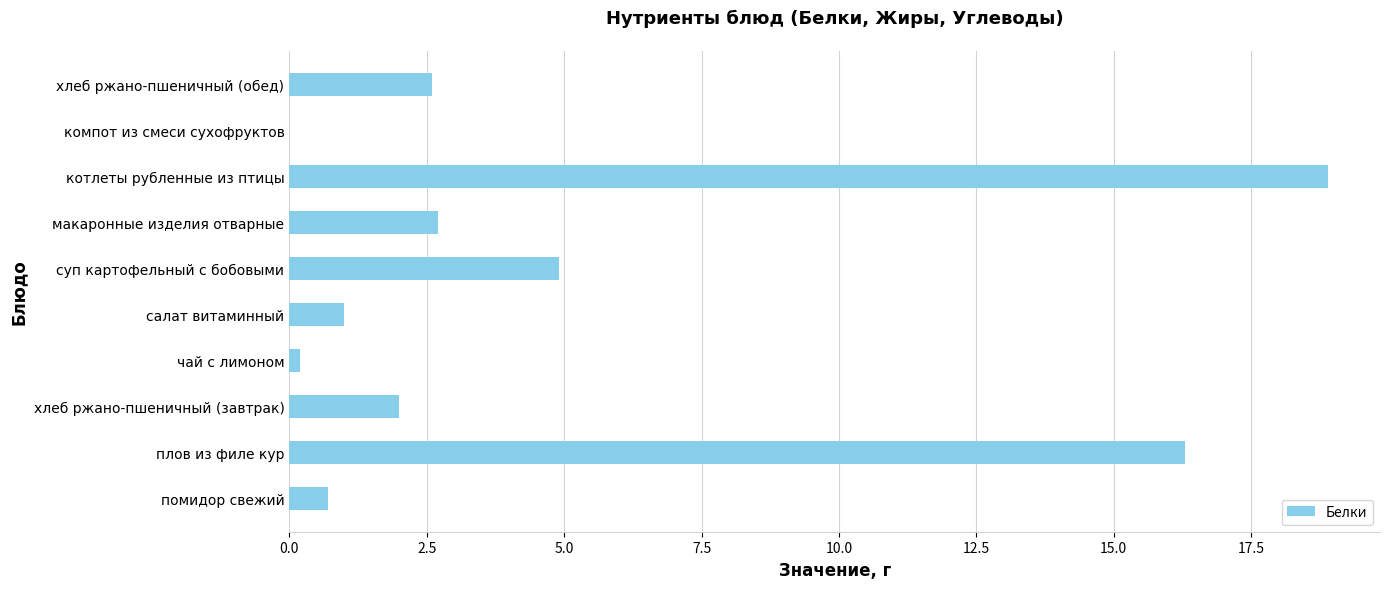

Are the bars horizontal?

Yes